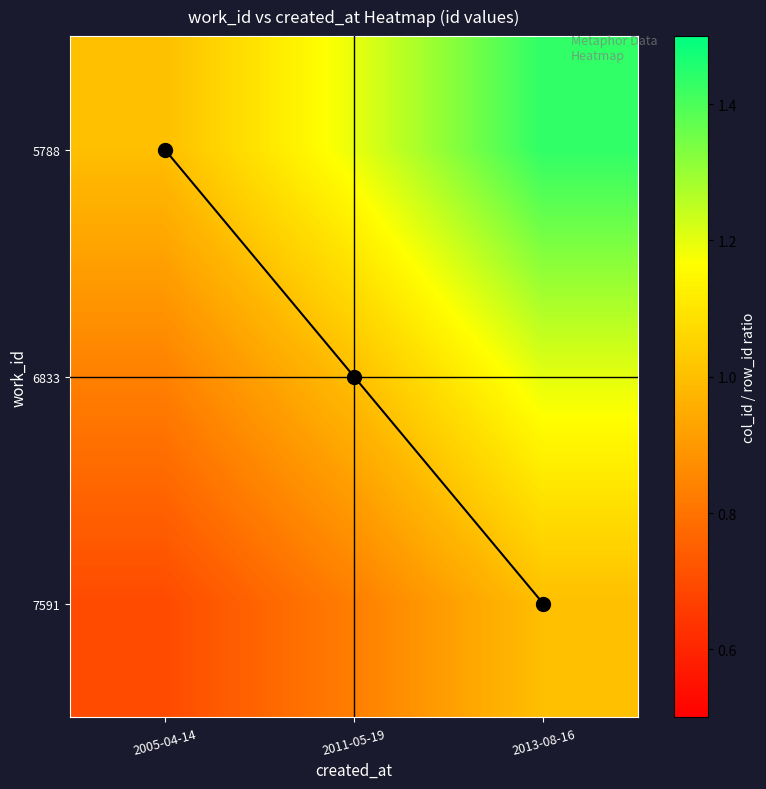

Which has a higher value, 2013-08-16 or 2011-05-19?

2013-08-16